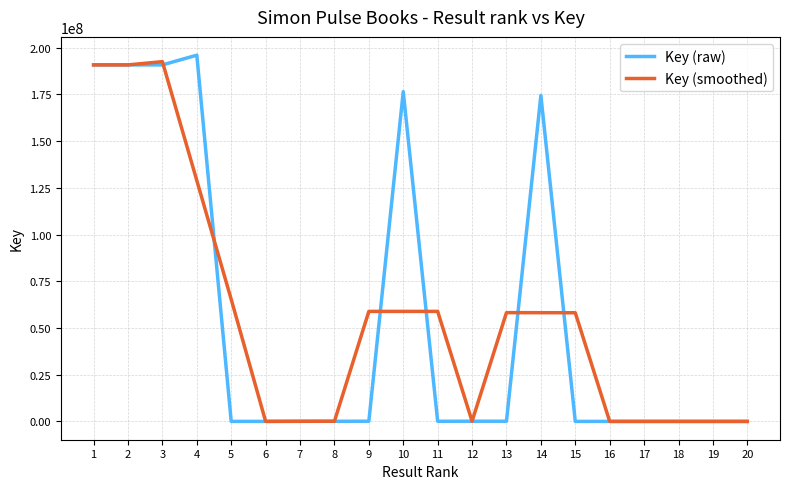

What are all the series names shown in the legend?

Key (raw), Key (smoothed)